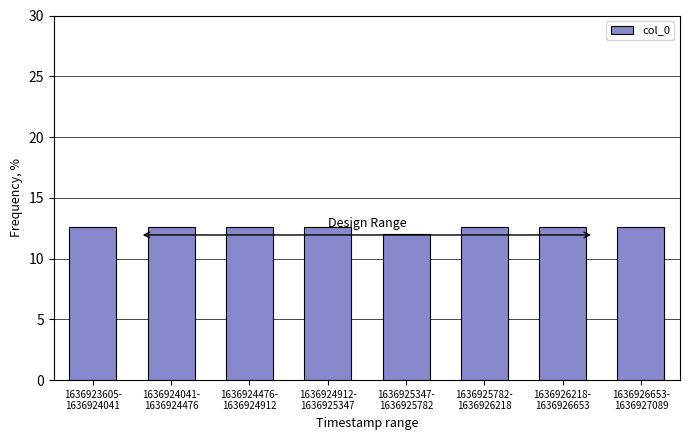

Reading right to left, extract all data points from this chart.

12.6	12.6	12.6	12.0	12.6	12.6	12.6	12.6